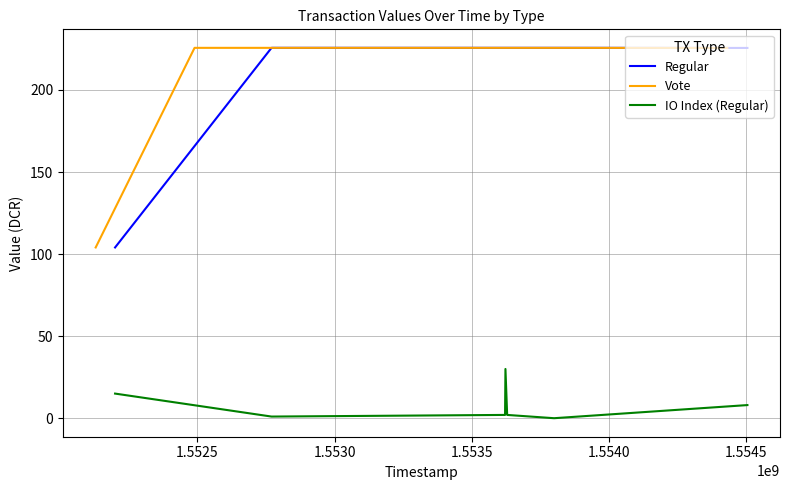

Is the value of Vote at 1.5540 greater than the value of IO Index (Regular) at 1.5520?

Yes